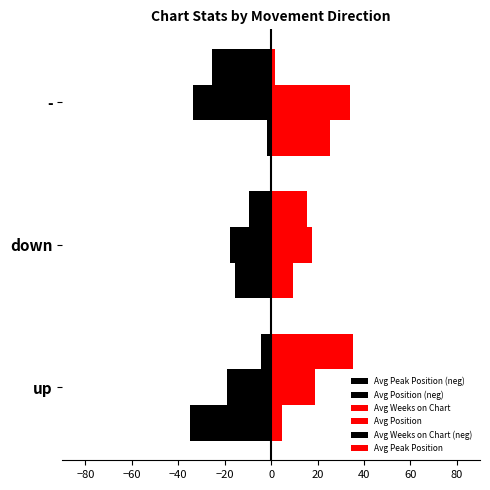

How many data points does each series have?

3